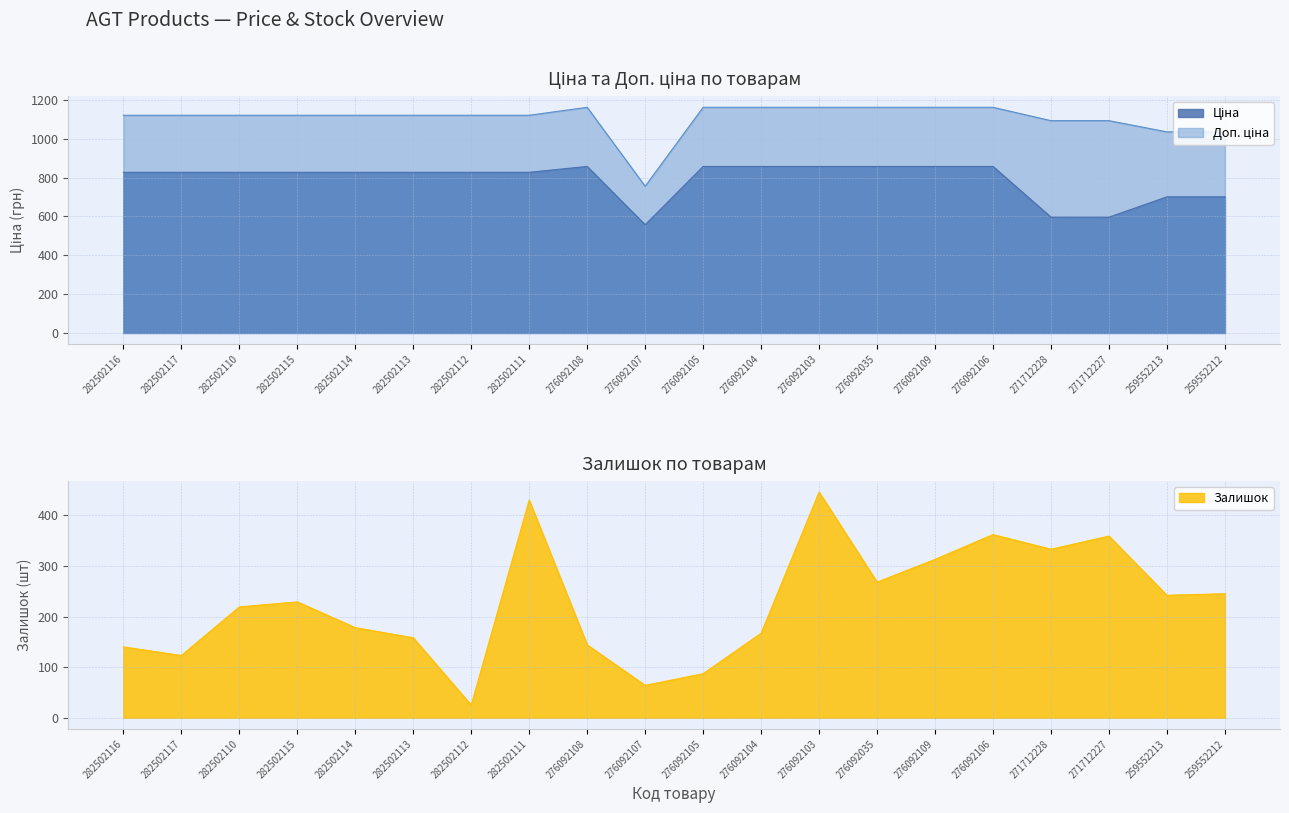

In Ціна, how many points are lower than both neighbors (excluding endpoints)?

1